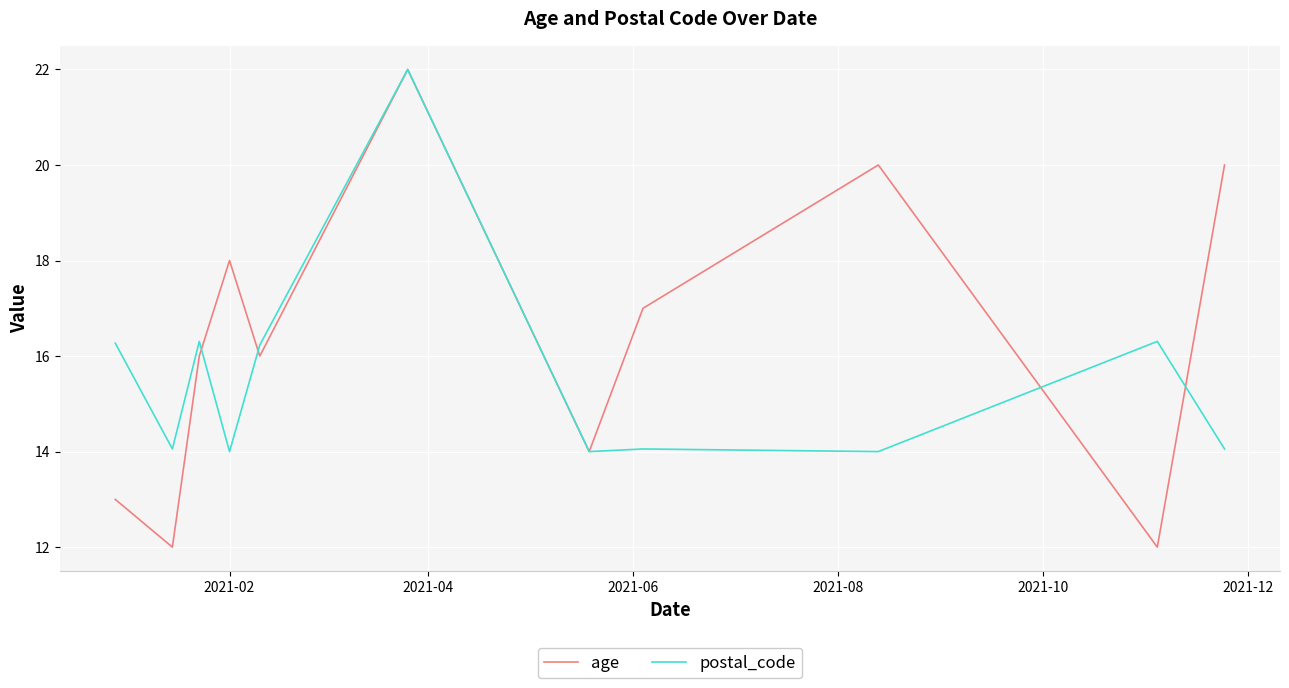

What is the difference between the maximum and minimum values in the age series?

10.0